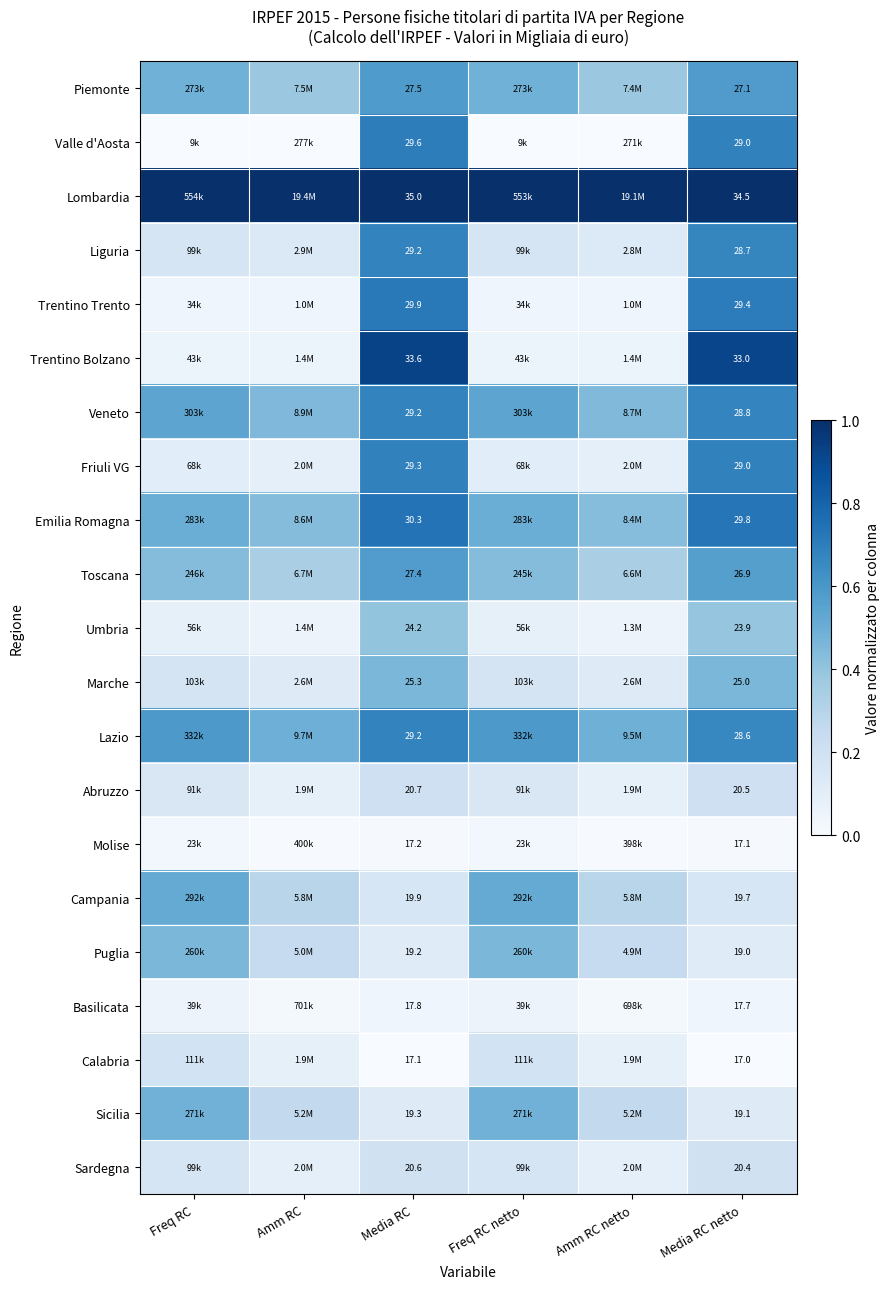

What is the approximate value of Sardegna at Media RC netto?

0.2